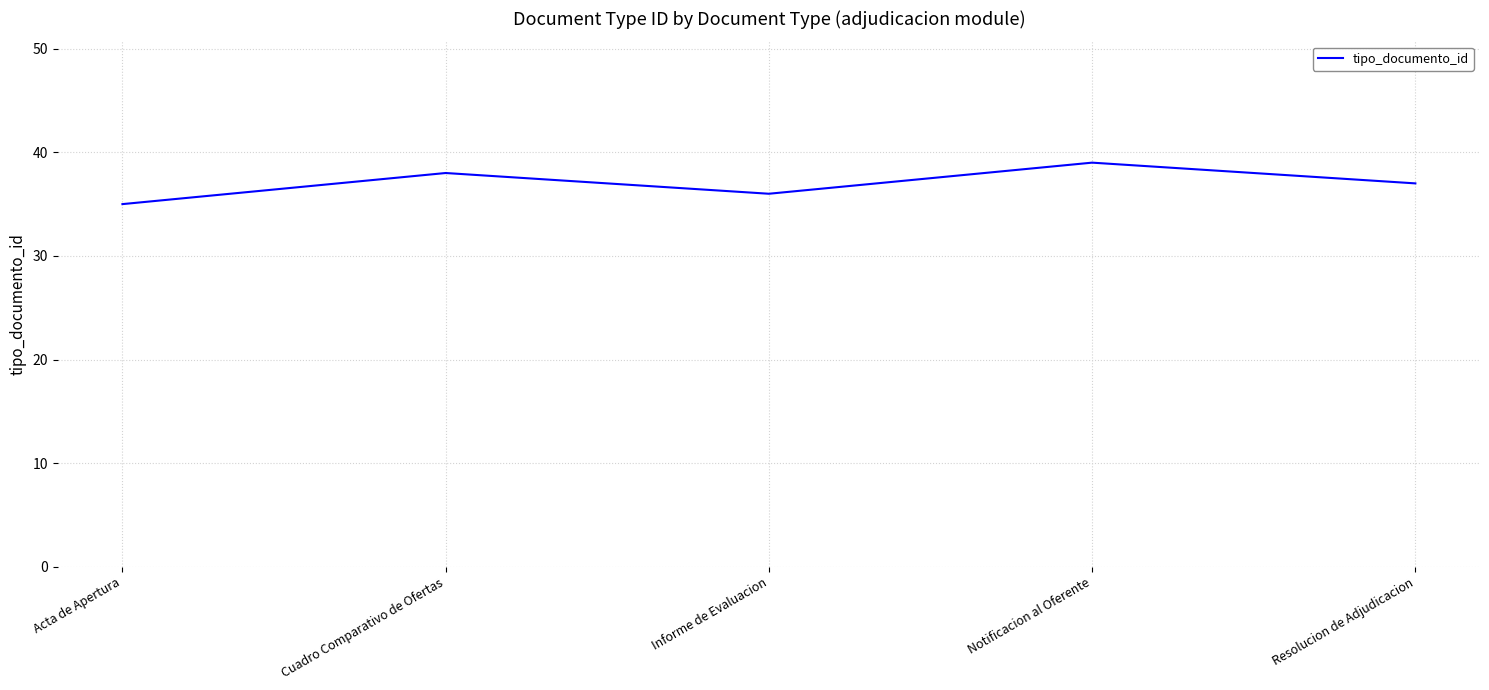

At which label is the value closest to 37?

Resolucion de Adjudicacion